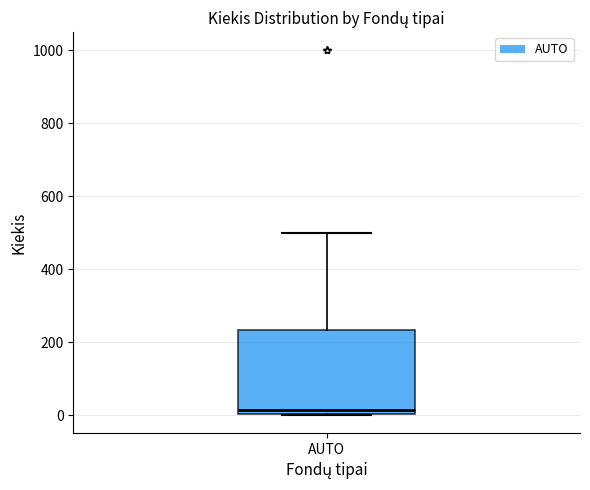

Transcribe this box plot: give where the median line is, the range the box spans, and where the two whiskers end, as read against the y-axis. The values are not printed on the chart, so give them approximately, as read against the axis.

median 20, box 0 to 240, whiskers 0 to 500